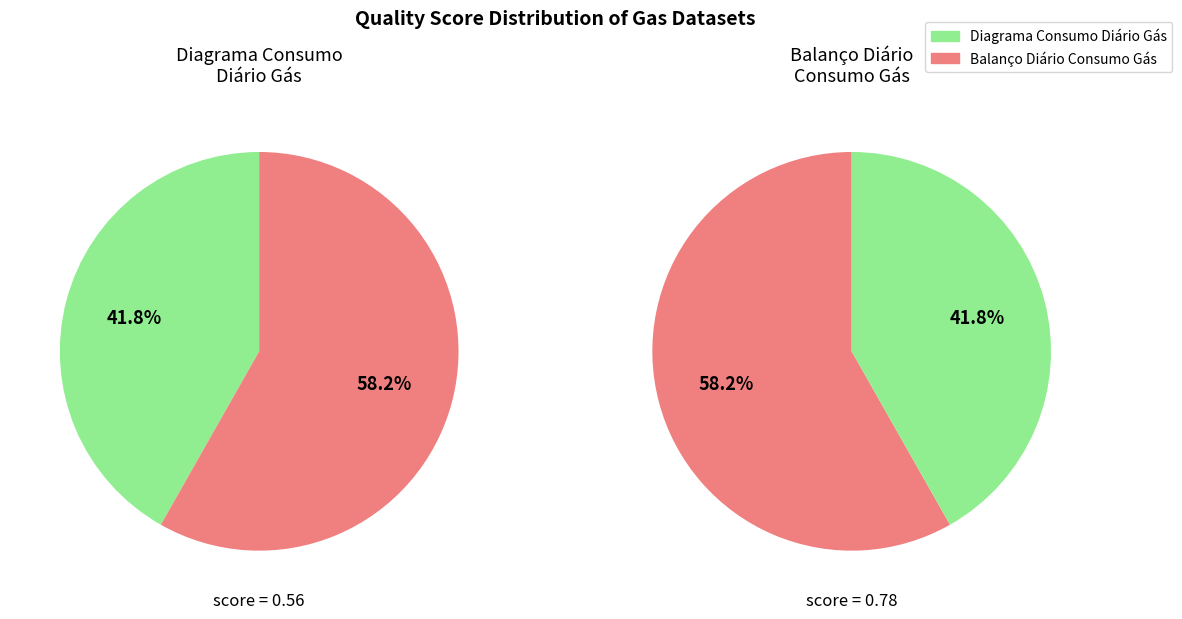

To the nearest percent, what is the difference between the Balanço Diário Consumo Gás and Diagrama Consumo Diário Gás slice percentages?

16%